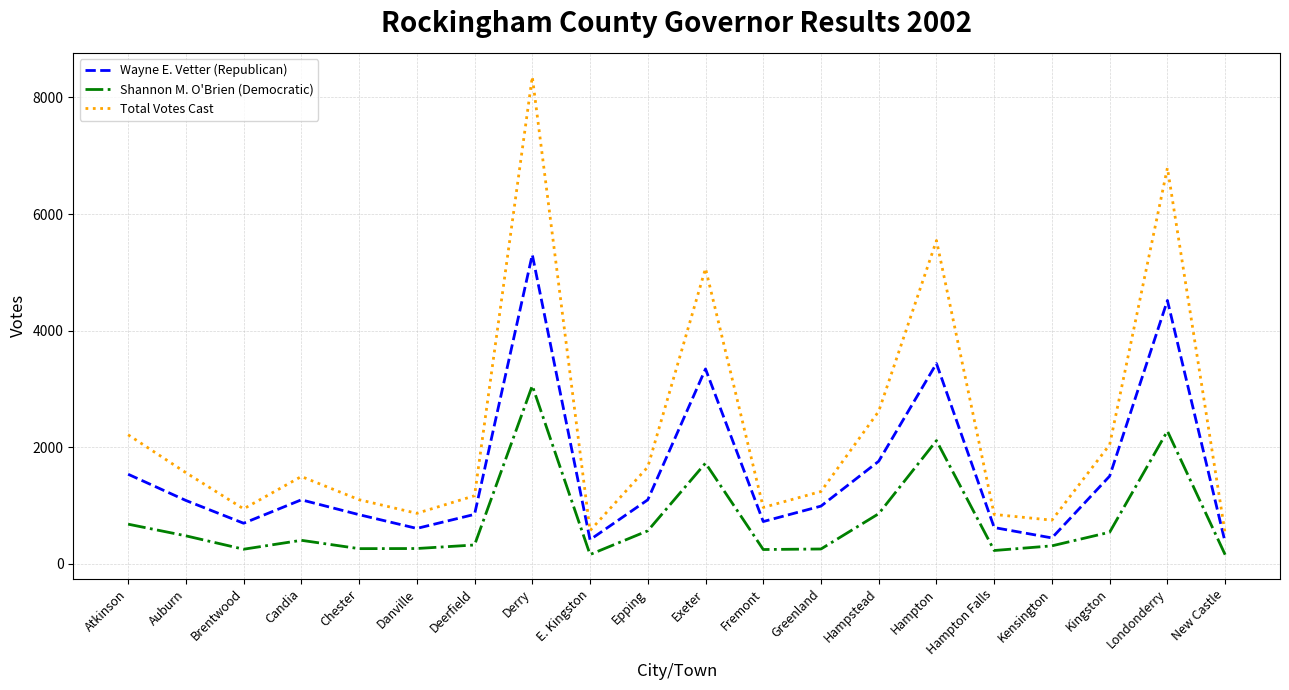

What is the sum of the Shannon M. O'Brien (Democratic) values at Deerfield and Kensington?

625